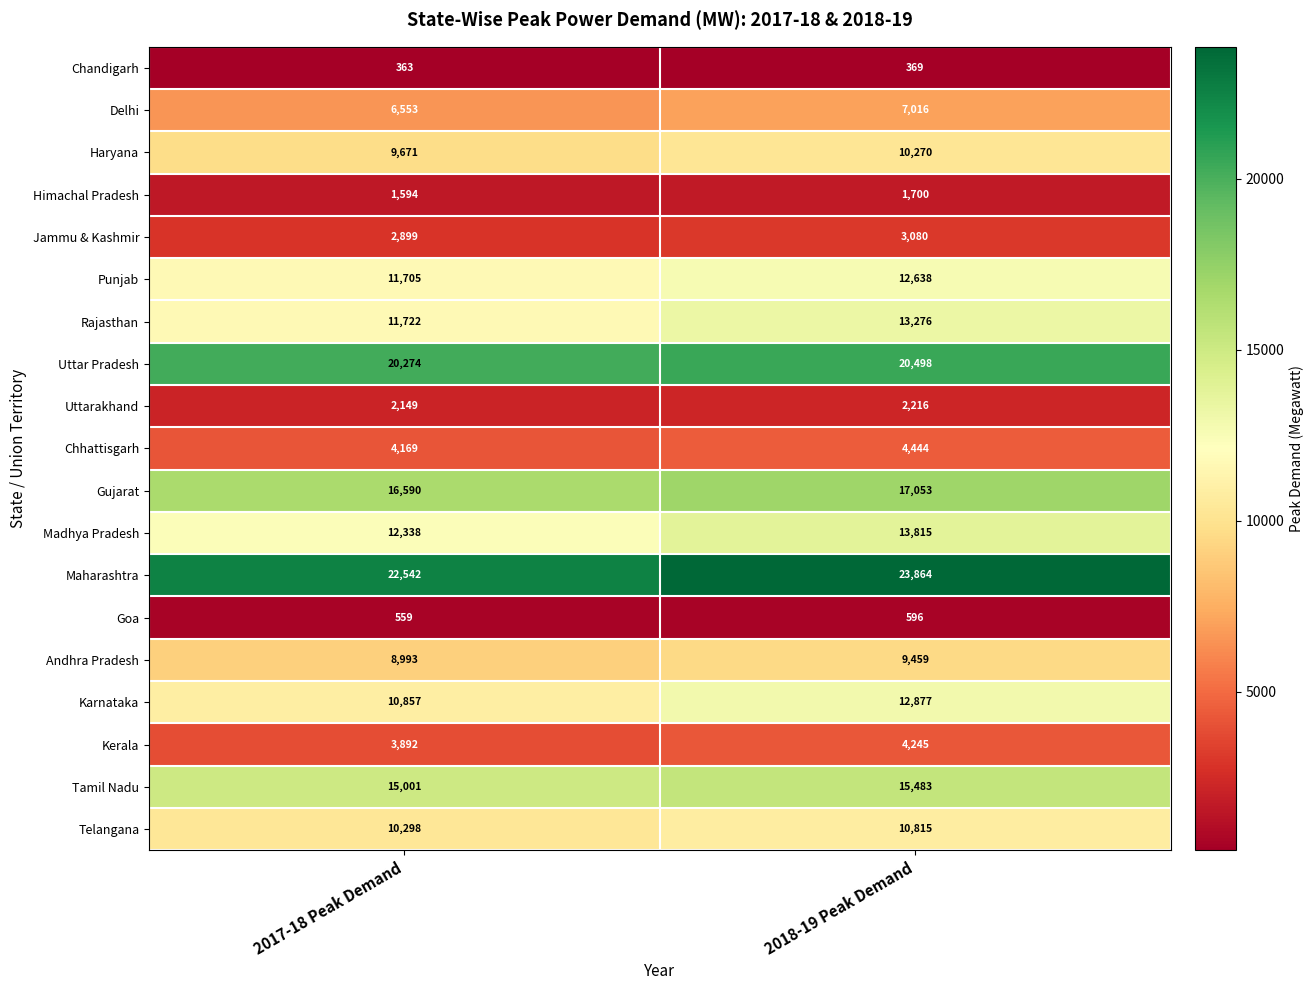

What is the approximate value of Delhi at 2017-18 Peak Demand?

6553